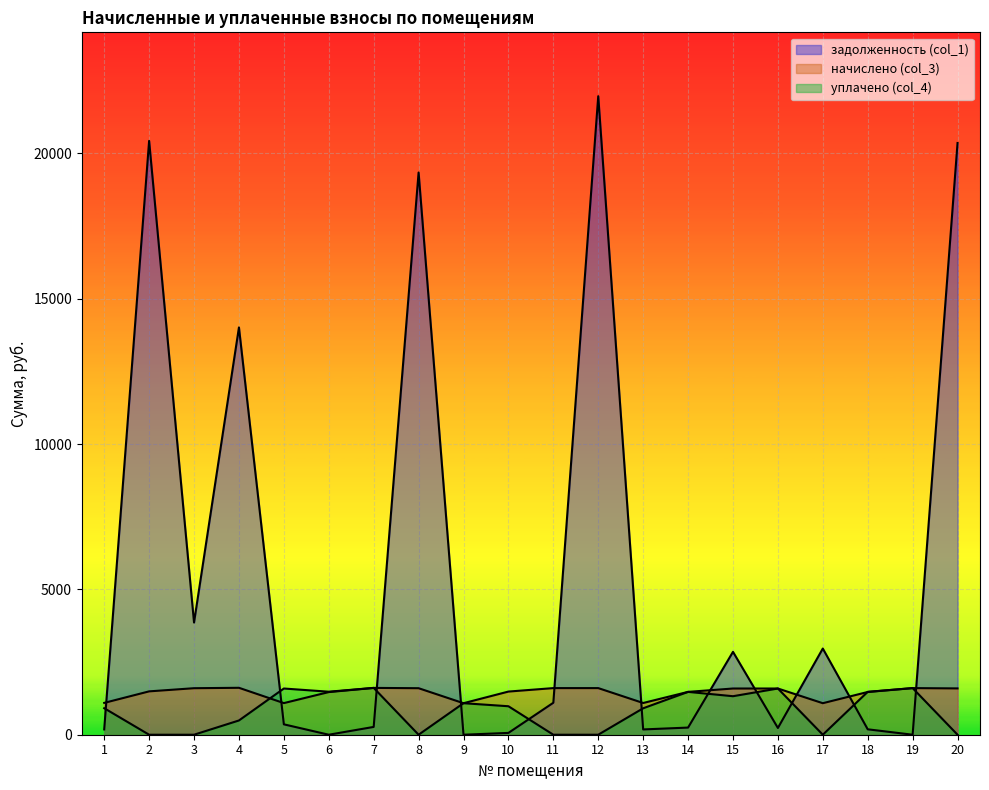

At which category does задолженность (col_1) reach its first local valley?

3